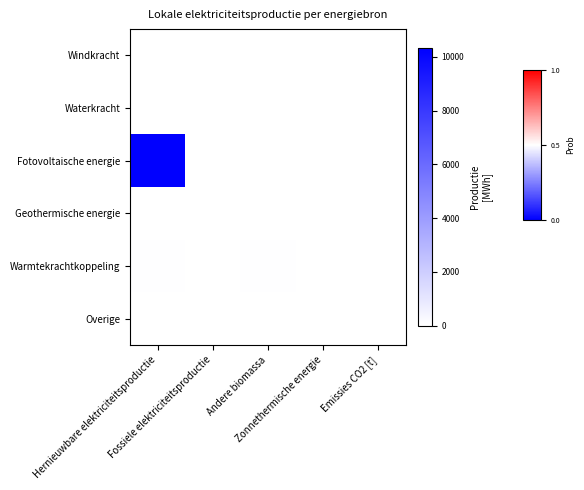

At how many categories does at least one series exceed 842?

1